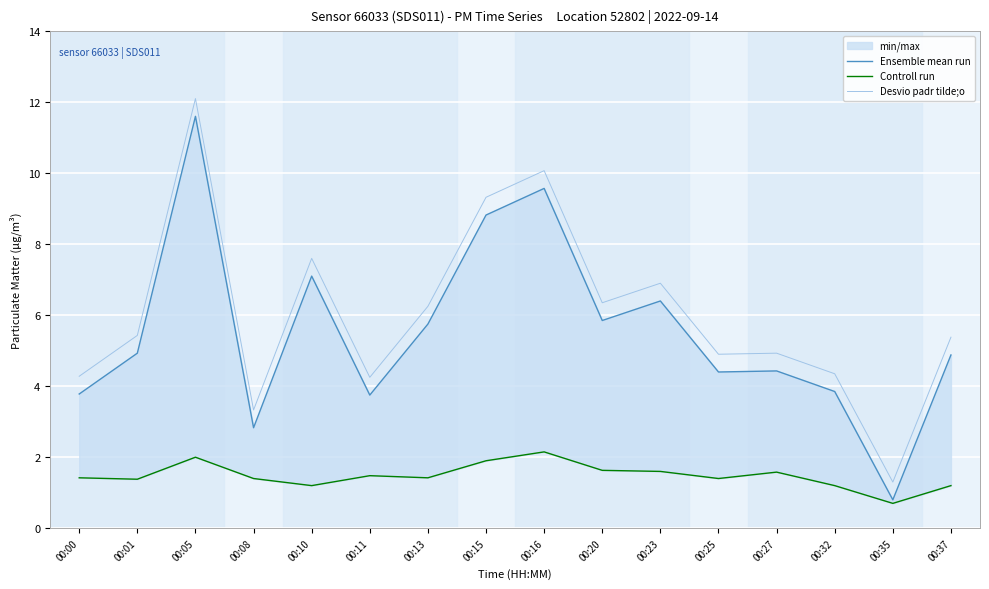

The value of Desvio padr tilde;o at 00:00 is 7.1. True or false?

False